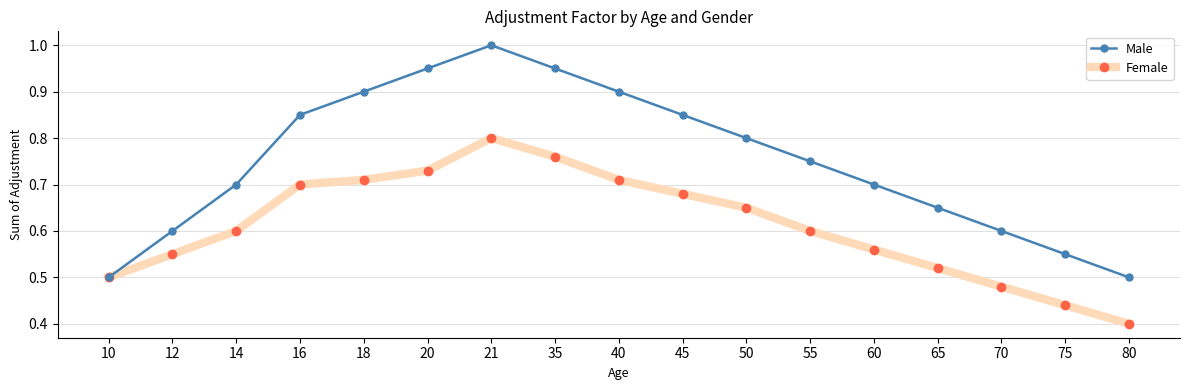

True or false: Female has more than 1 points higher than both neighbors.

False